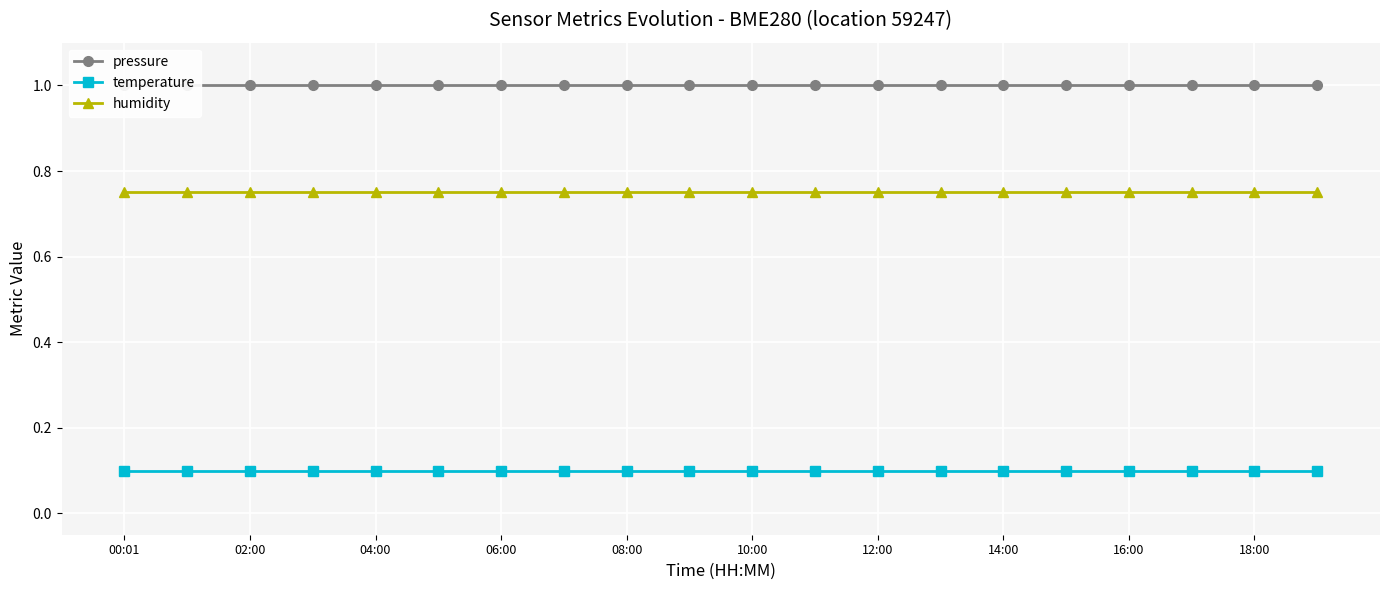

Which label corresponds to the smallest value in the chart?

00:01